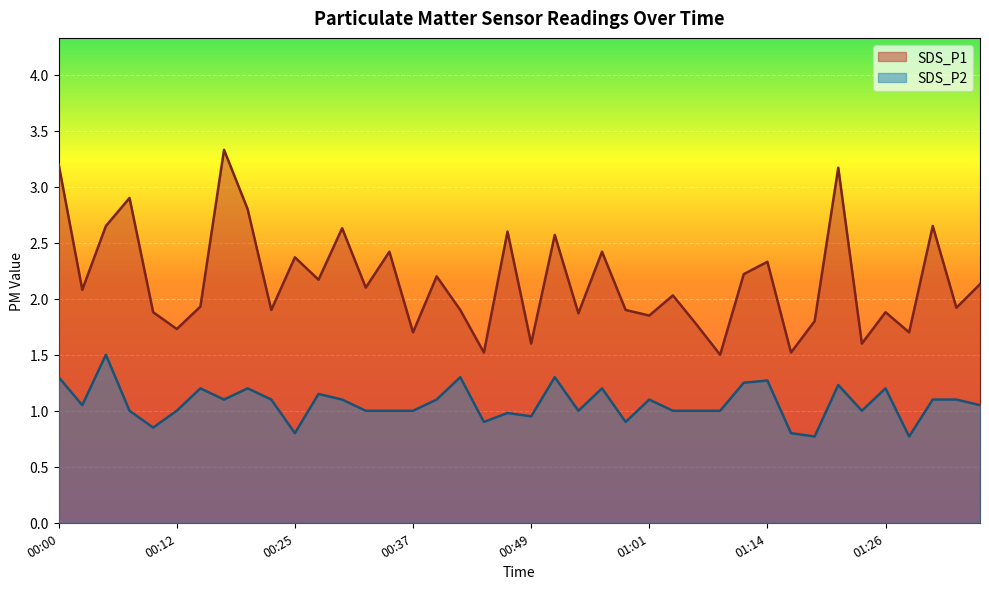

True or false: SDS_P2 has more than 2 points higher than both neighbors.

True